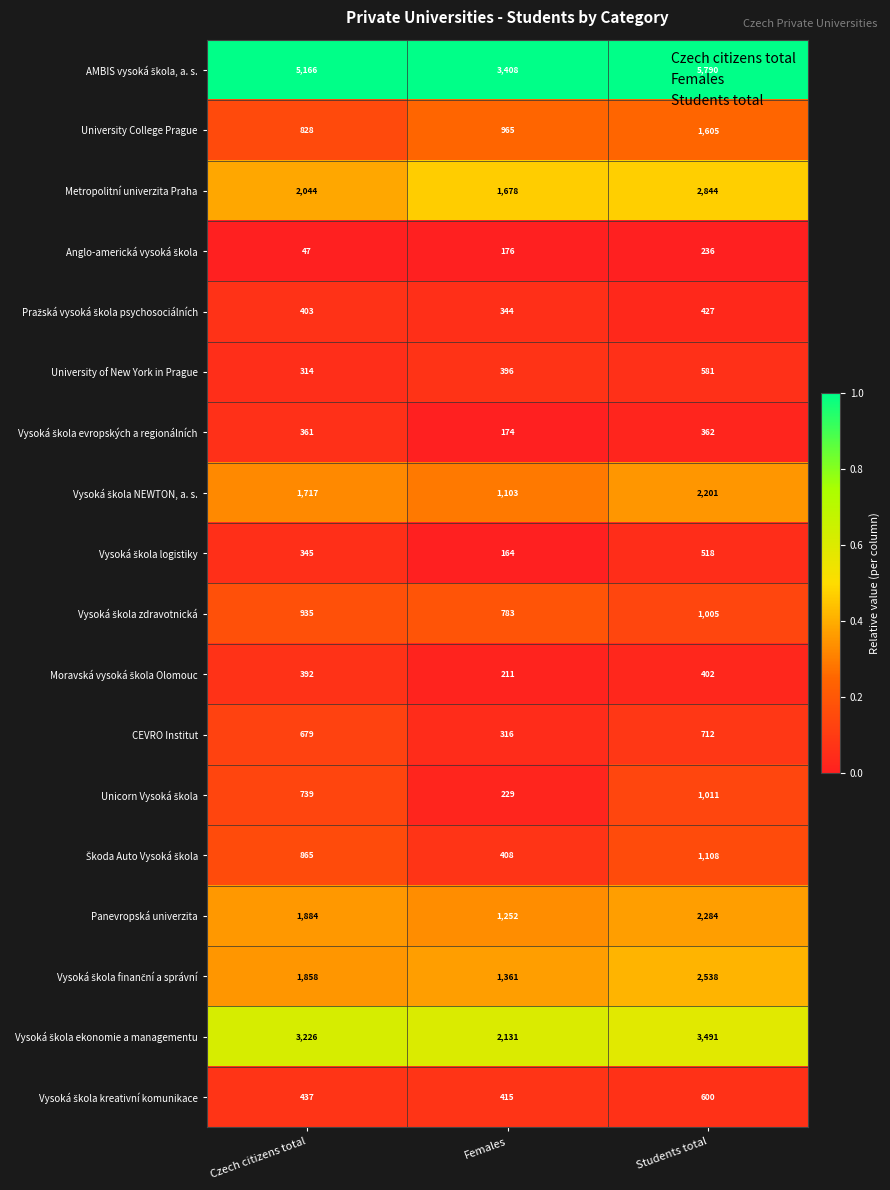

Where is Metropolitní univerzita Praha nearest to the value 2261?

Czech citizens total